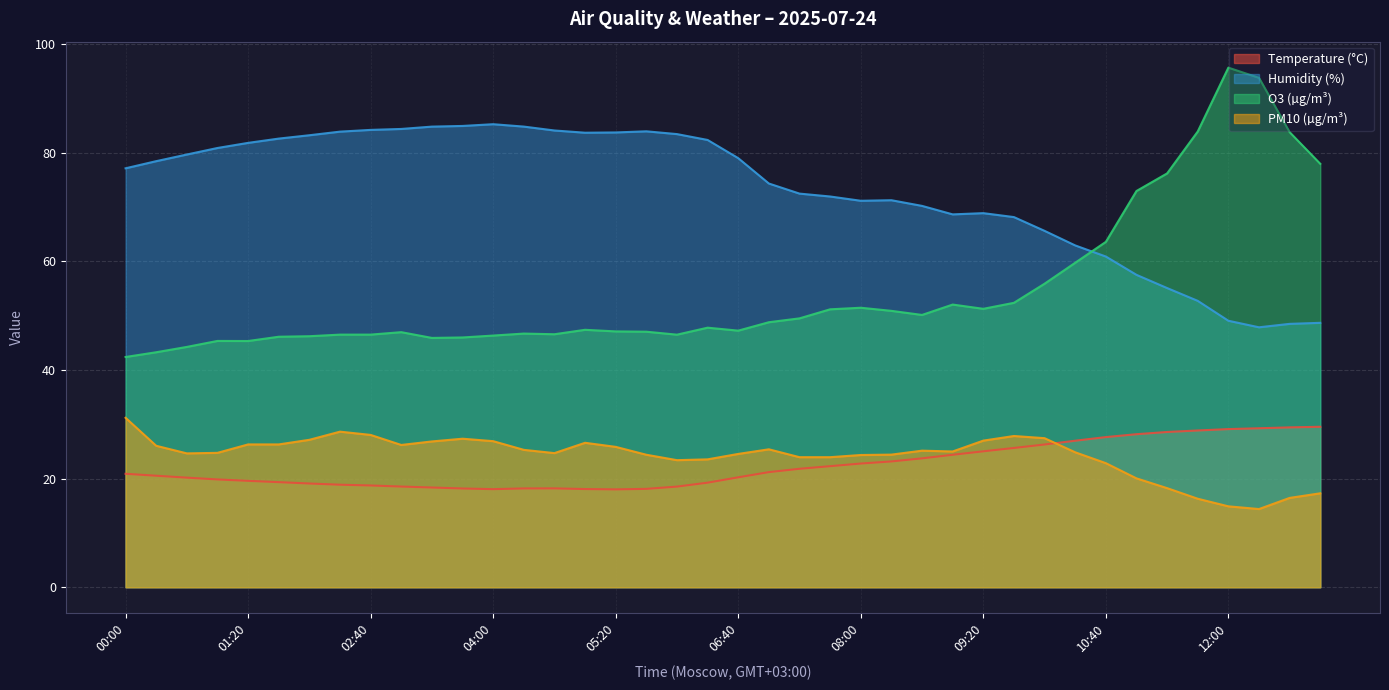

At how many categories does at least one series exceed 59?

40